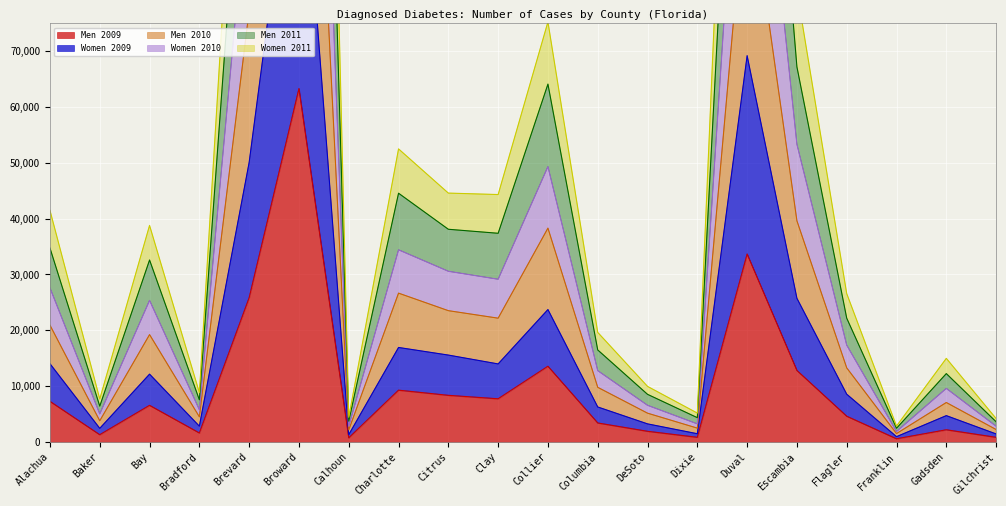

The value of Men 2009 at Charlotte is 9260. True or false?

True